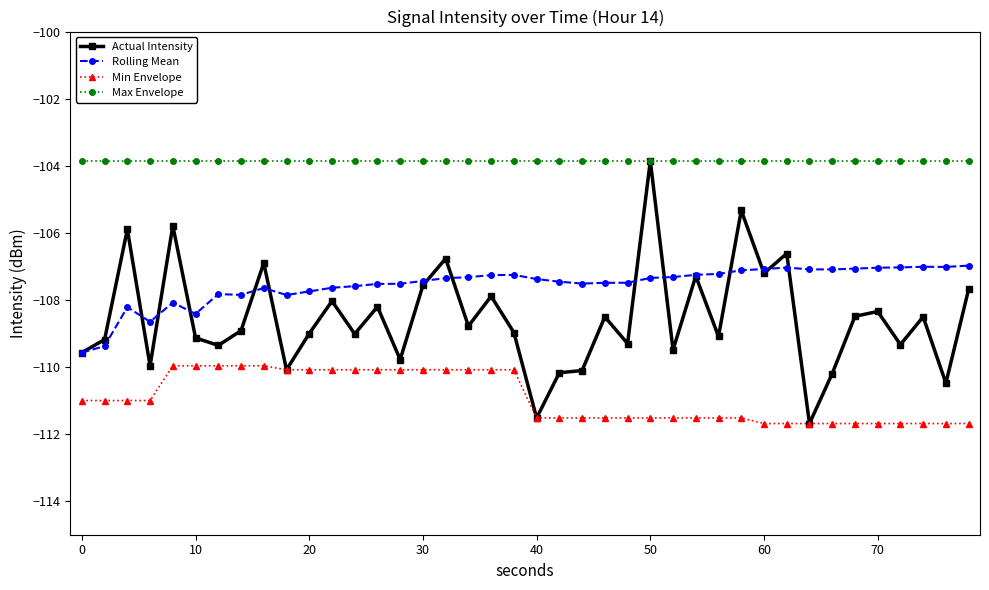

What is the sum of all Min Envelope values?

-4436.8